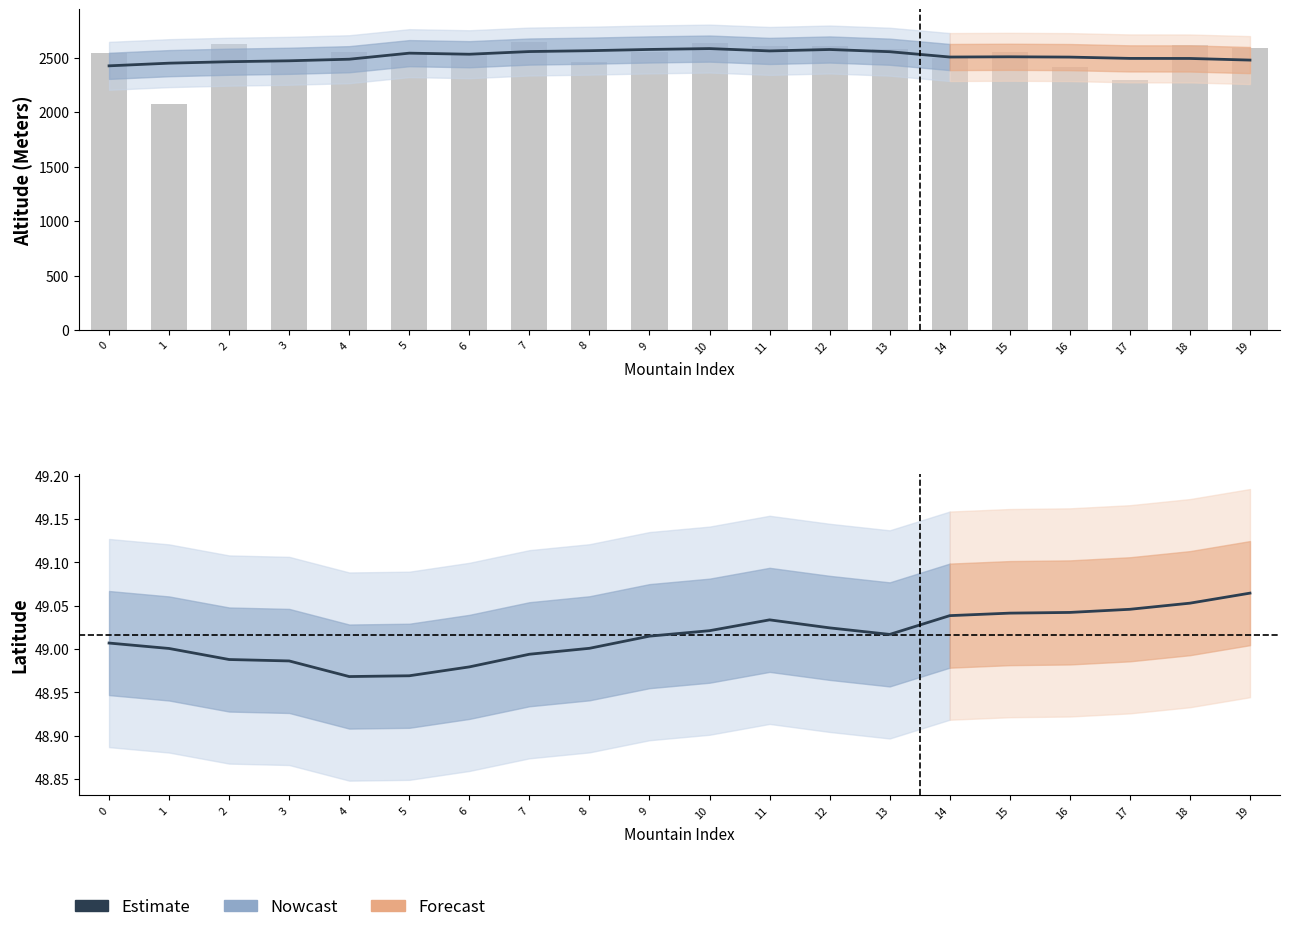

What is the minimum value shown in the chart?

49.0